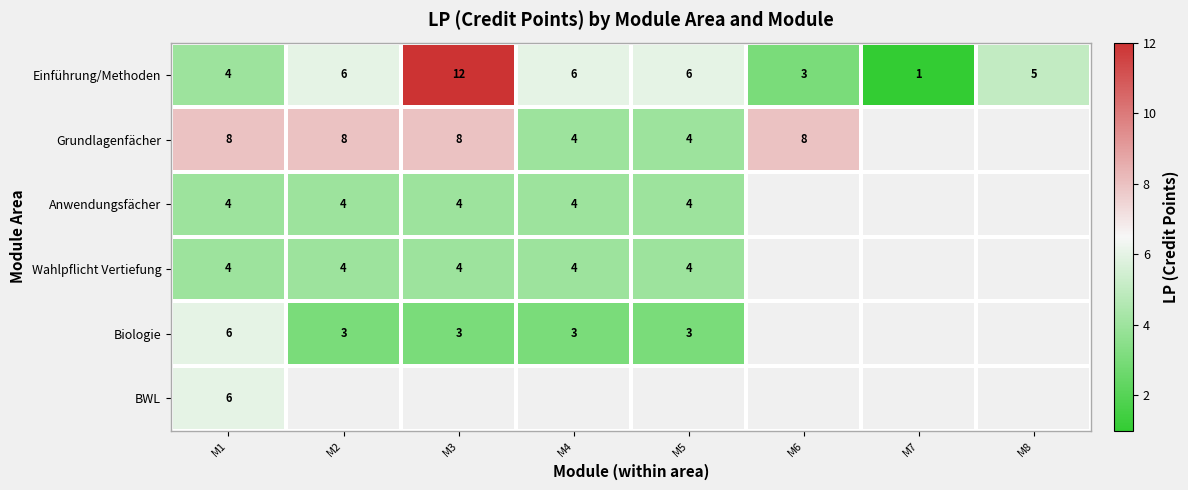

What is the difference between the highest and lowest values at M2?

5.0